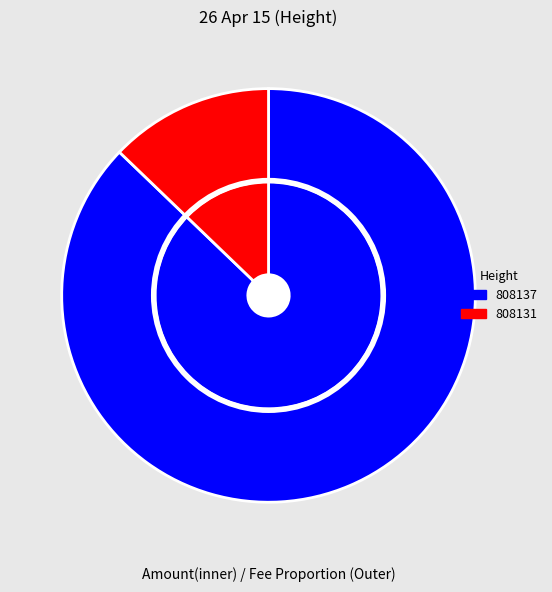

What percentage is the 808137 slice, to the nearest percent?

87%